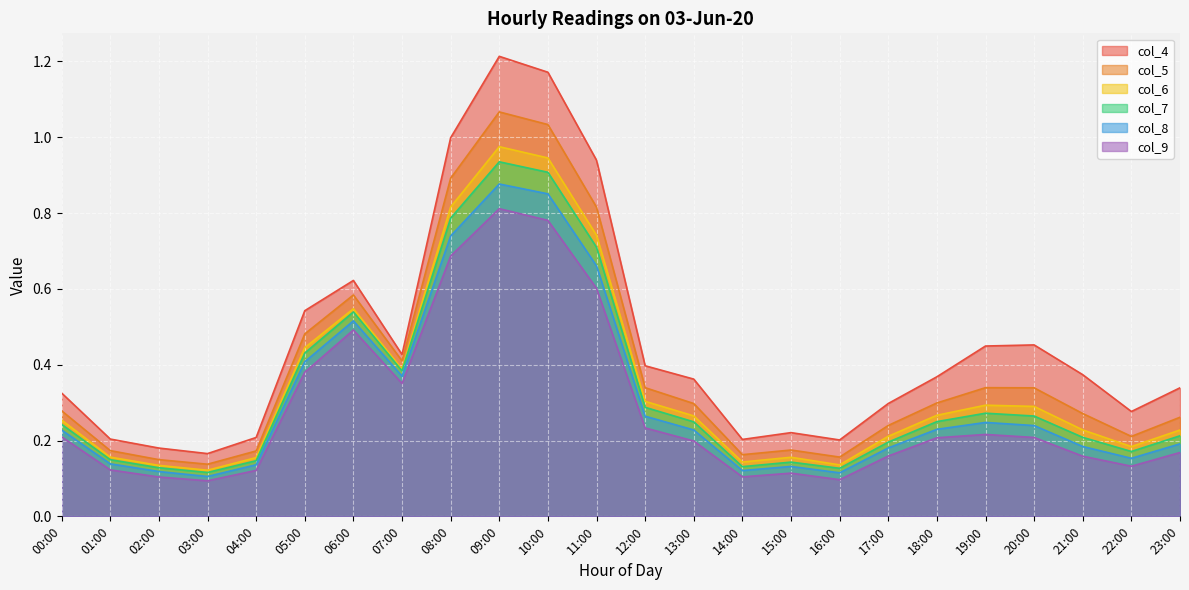

True or false: col_4 and col_7 cross at least once.

False